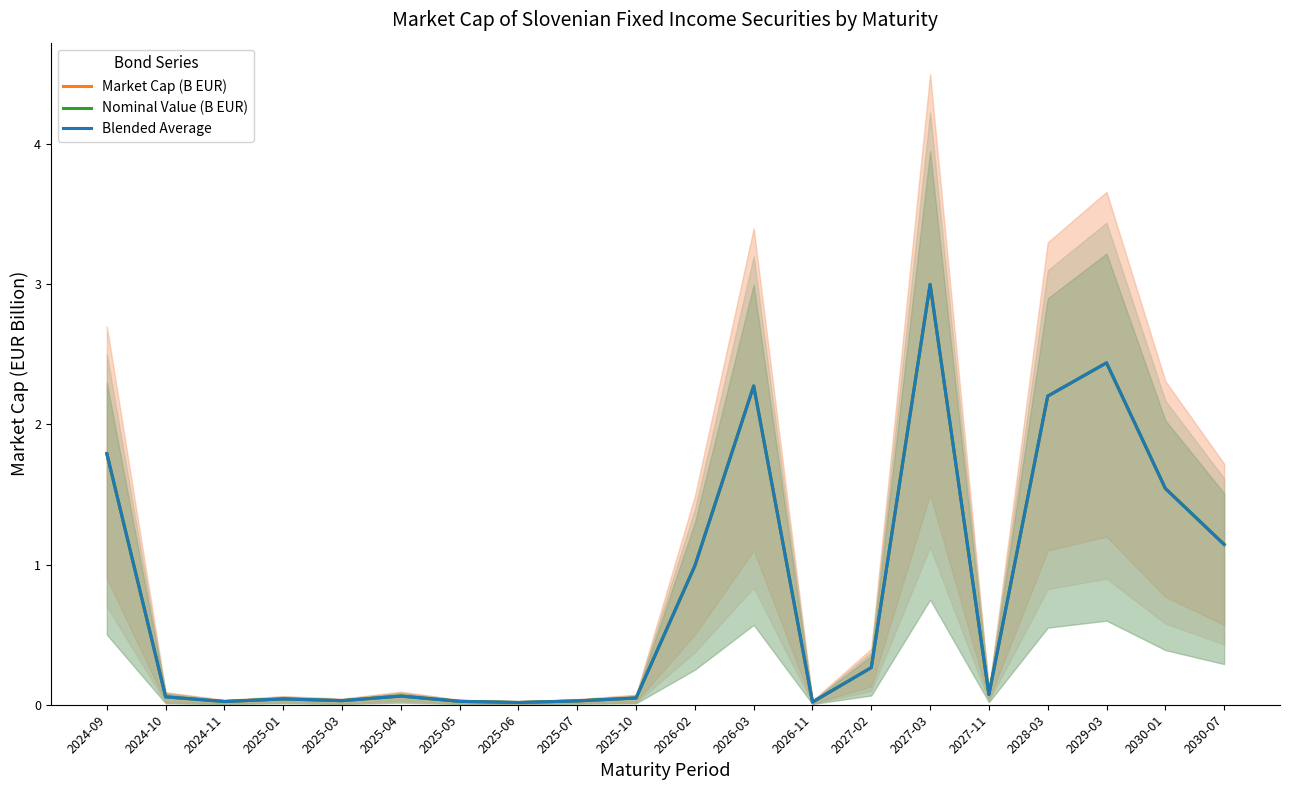

At which category does the chart reach its minimum across all series?

2025-06